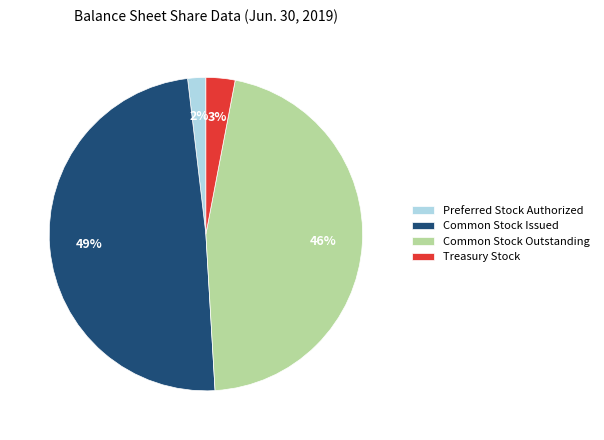

To the nearest percent, what is the difference between the largest and smallest slice percentages?

47%